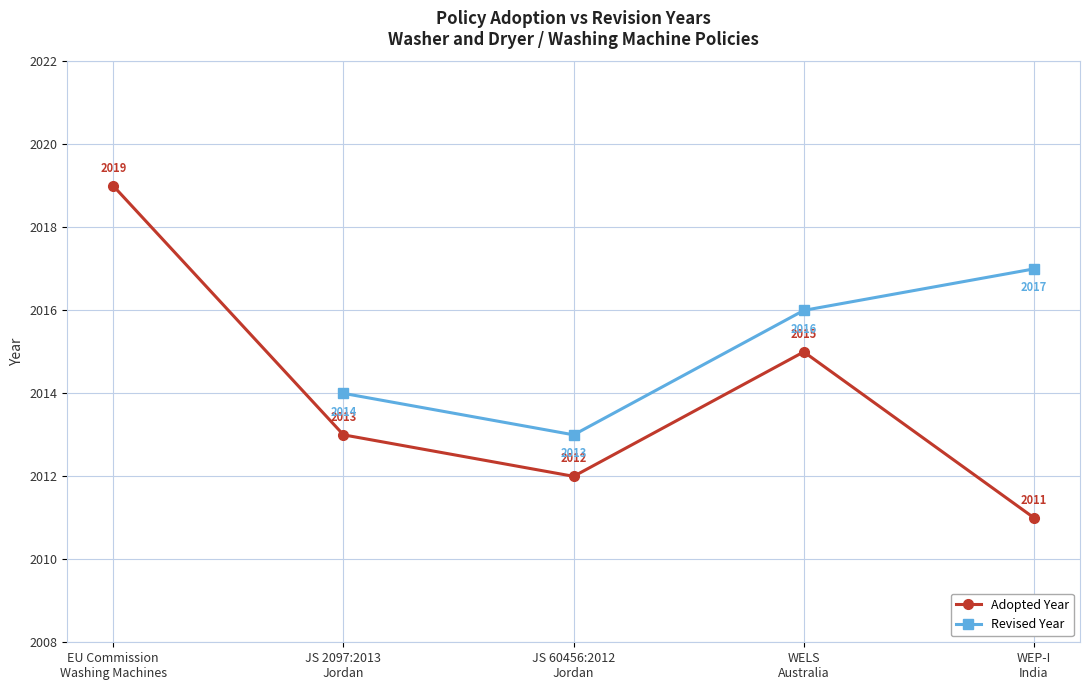

How many data points in Adopted Year are less than 2013?

2